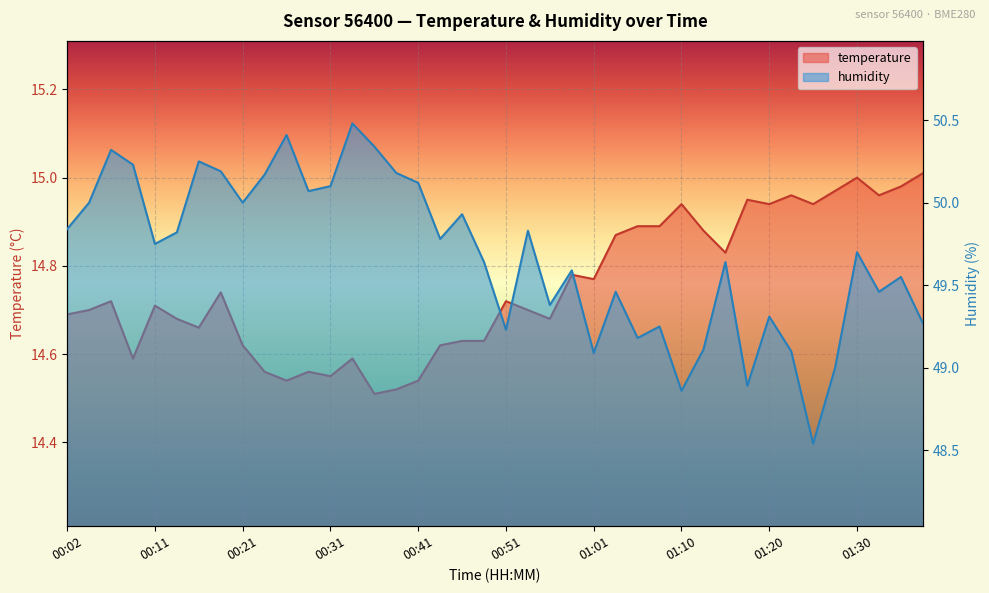

Which series has the largest range (max minus min)?

humidity